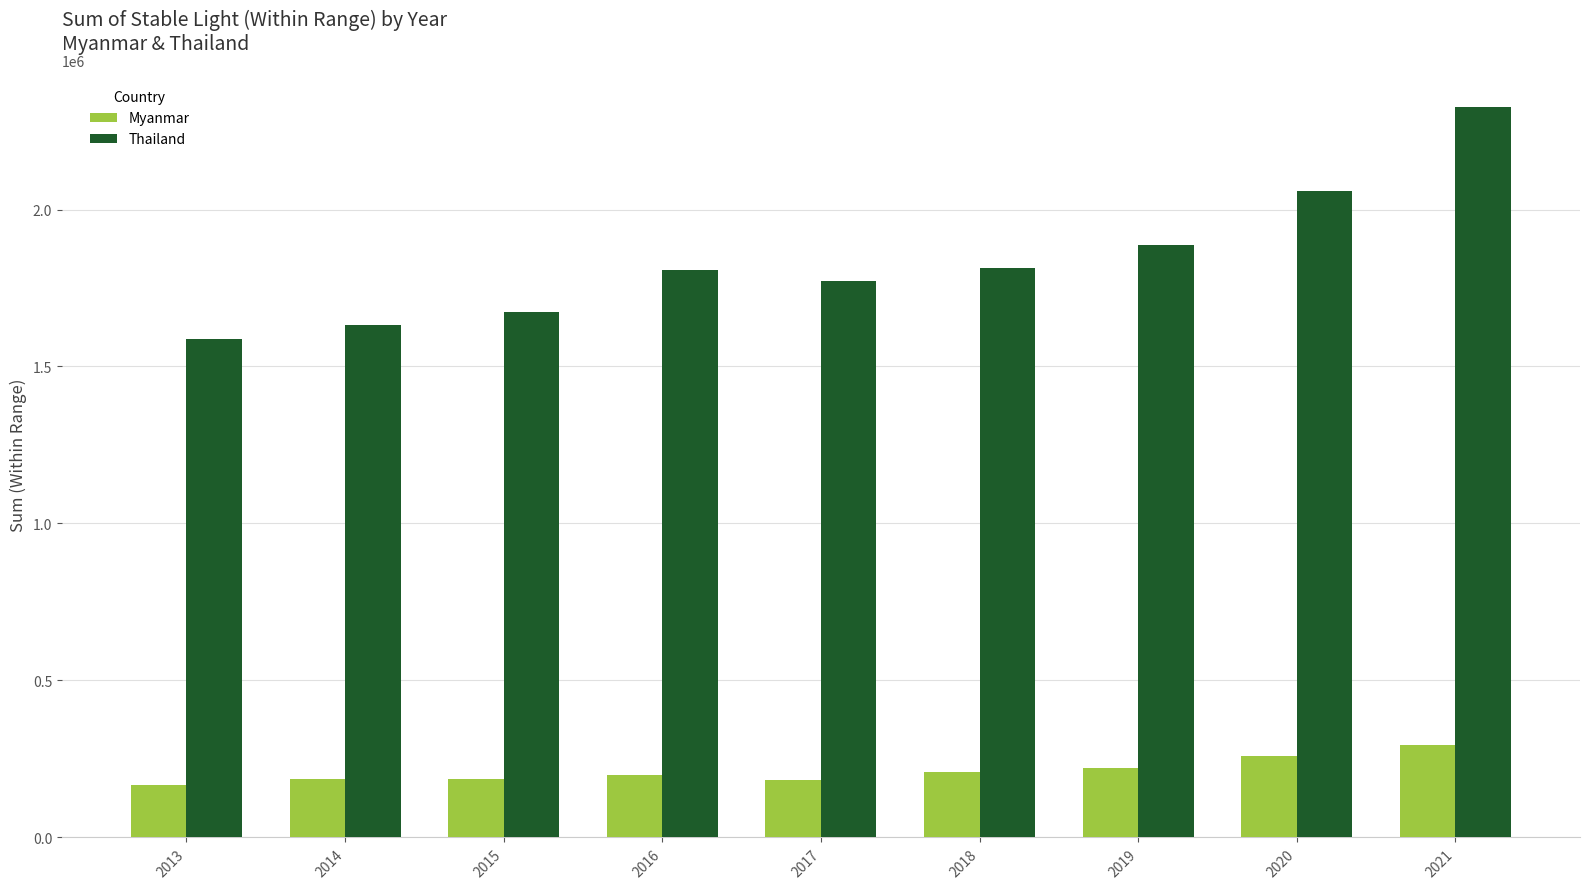

What is the minimum value for Thailand?

1586925.8